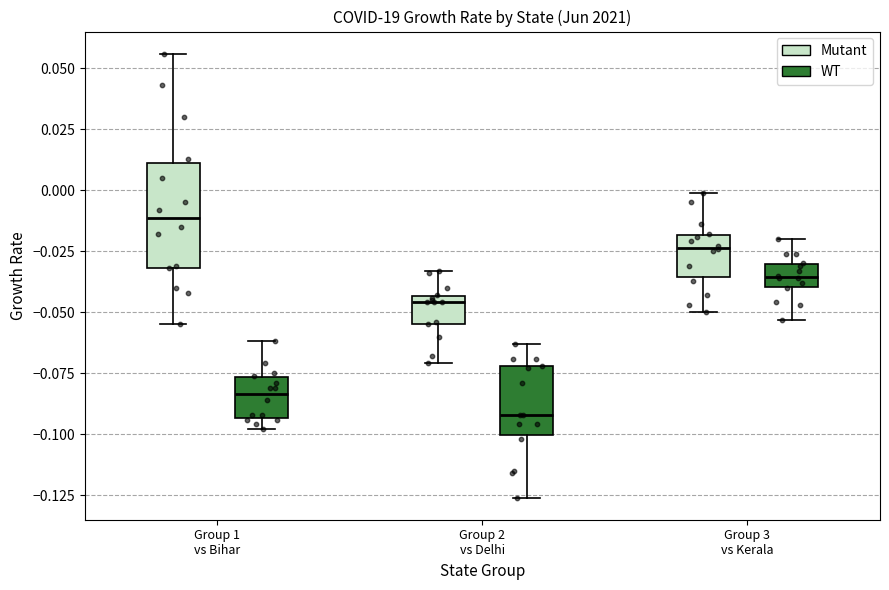

Which box's median line is the highest?

Group 1 vs Bihar (Mutant)